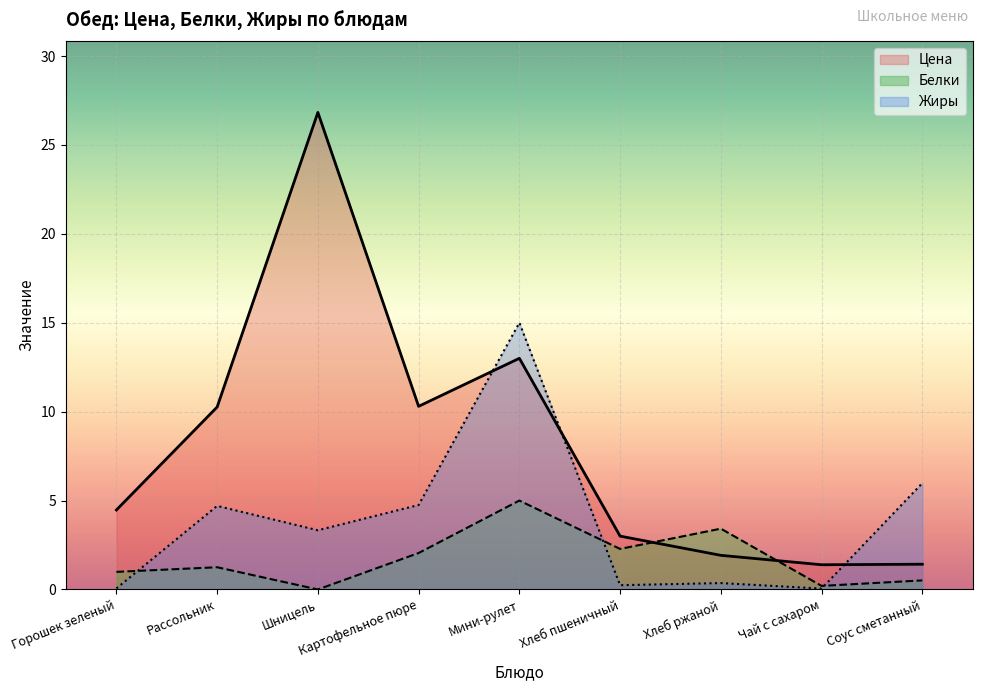

What is the difference between the second highest and second lowest values in the Жиры series?

5.9